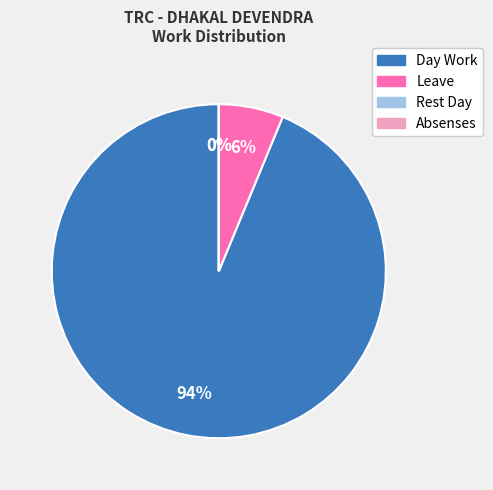

How many segments does this pie chart have?

4